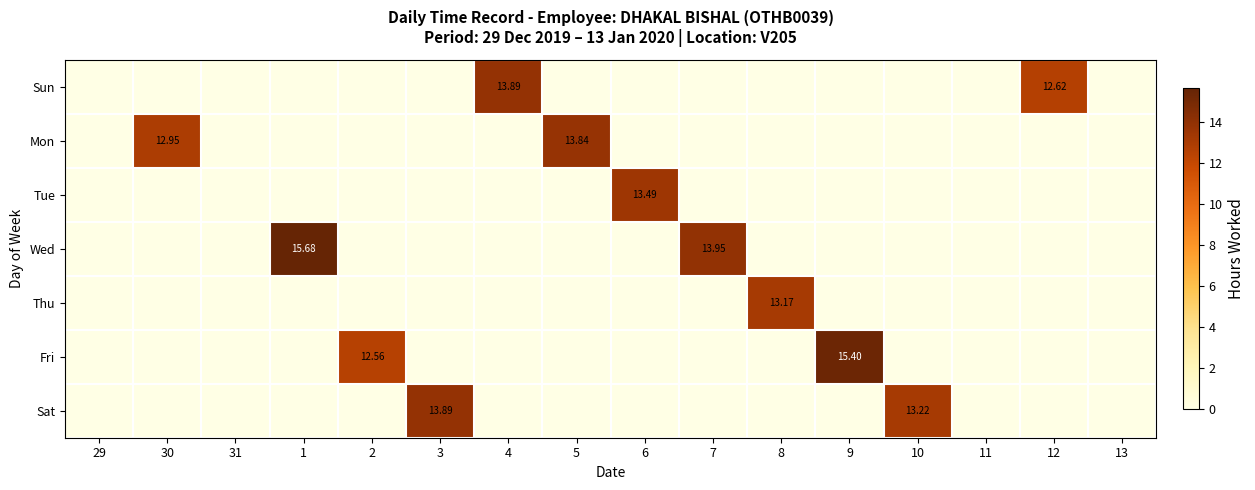

List the labels in order of Wed value, largest first.

1, 7, 29, 30, 31, 2, 3, 4, 5, 6, 8, 9, 10, 11, 12, 13